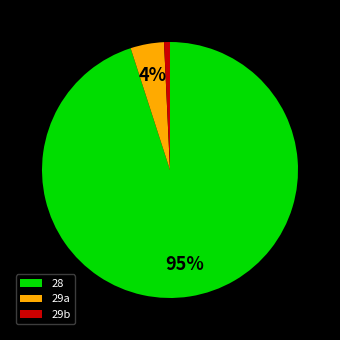

To the nearest percent, what portion does 28 represent?

95%